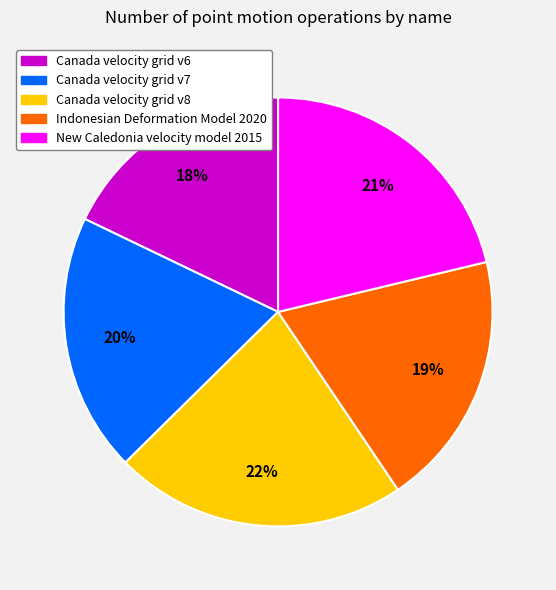

Count the number of slices in the pie.

5